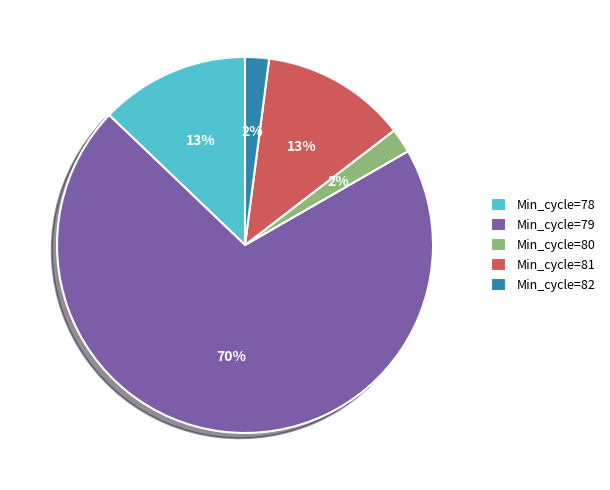

What is the largest slice in the pie chart?

Min_cycle=79